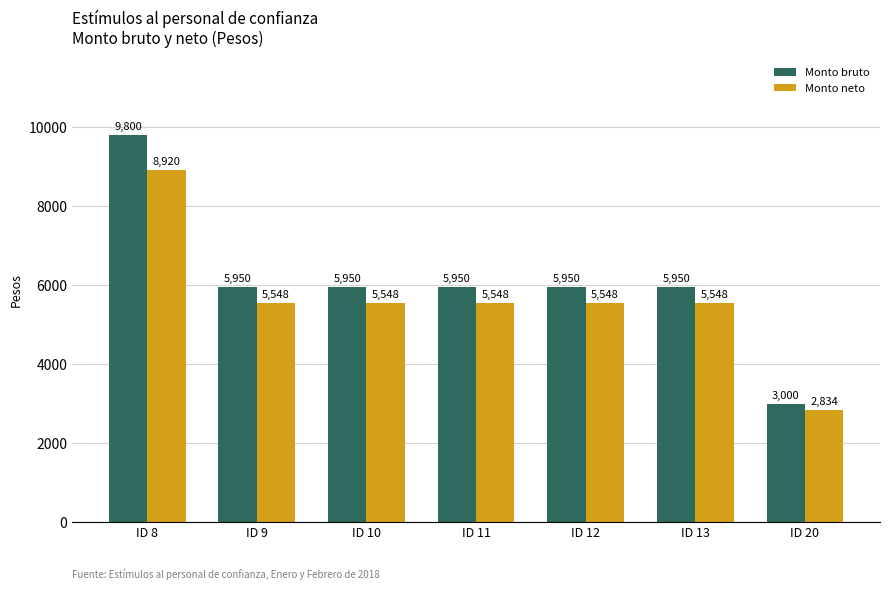

Where does the Monto neto series first go above 5548?

ID 8